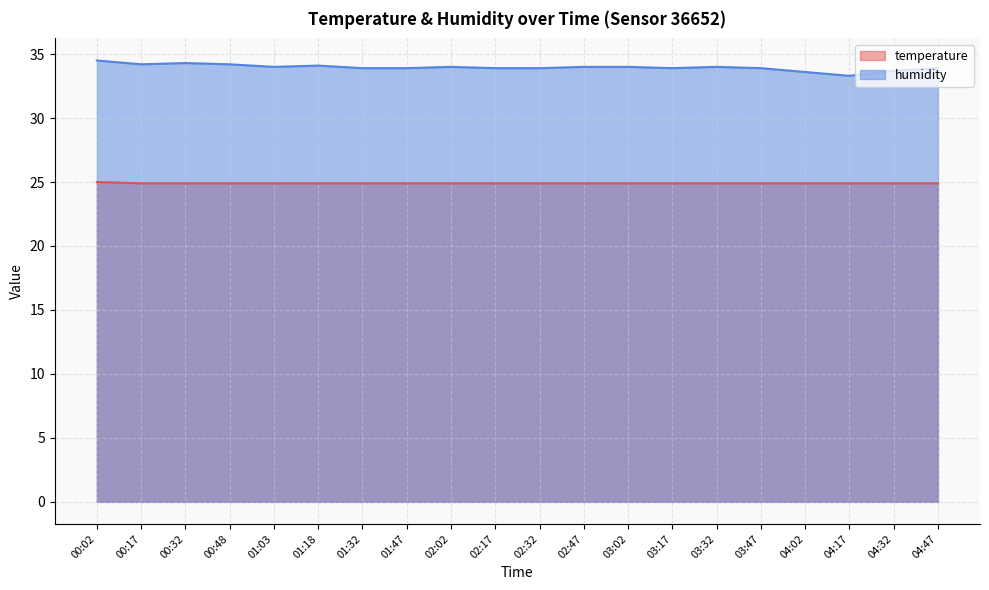

Does the chart display data point markers on the line(s)?

No